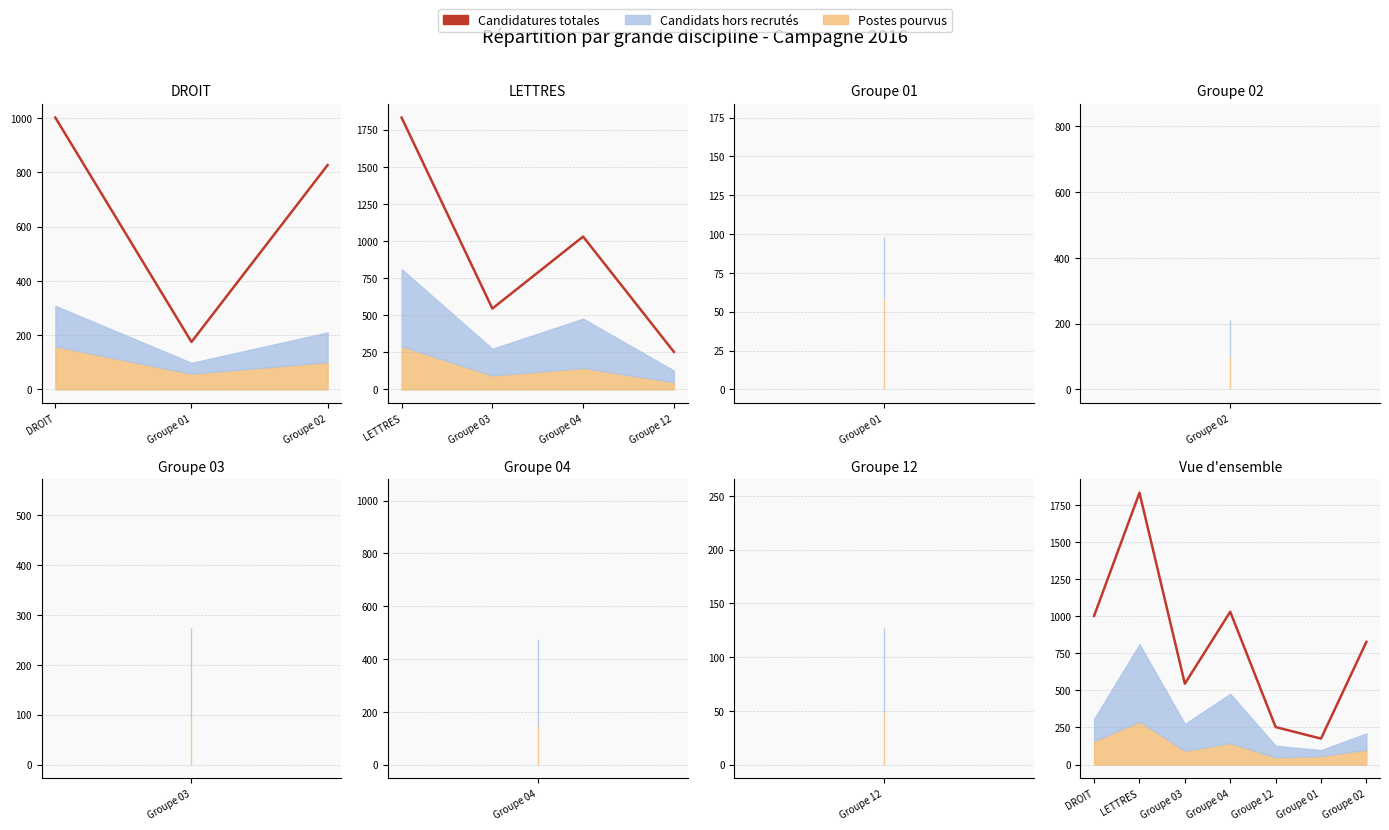

The chart shows a value of 356 at Groupe 12. True or false?

False